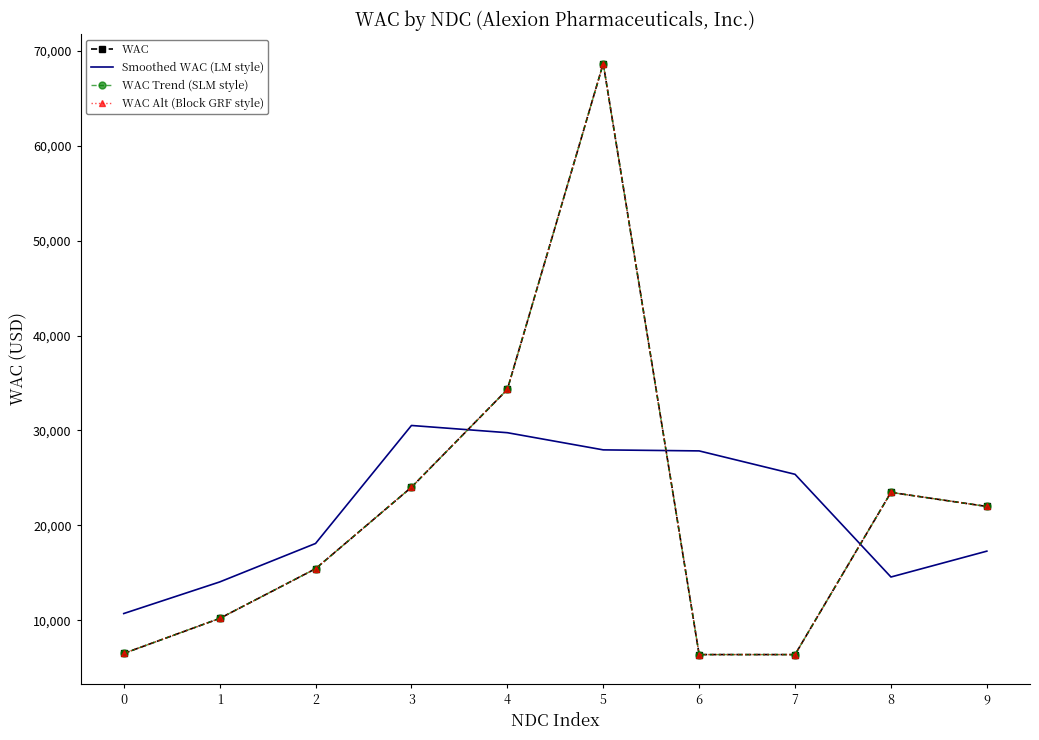

What is the smallest value displayed?

6404.0